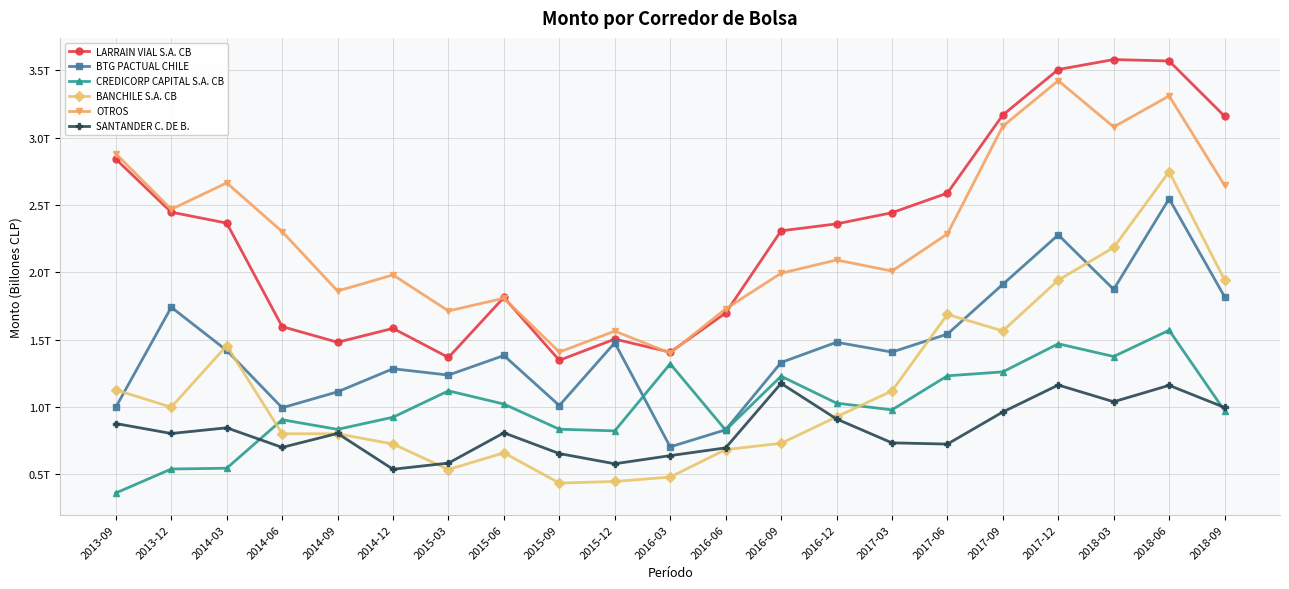

Where is the first local maximum for BANCHILE S.A. CB?

2014-03